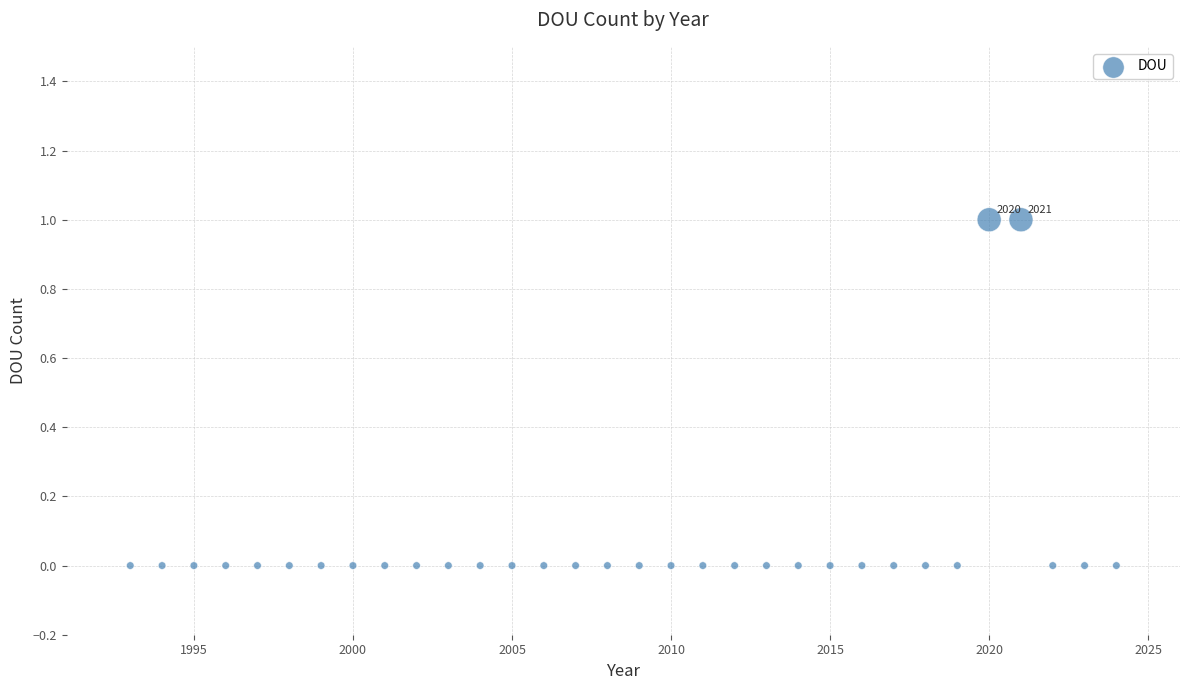

What is the range of X values (max minus min)?

31